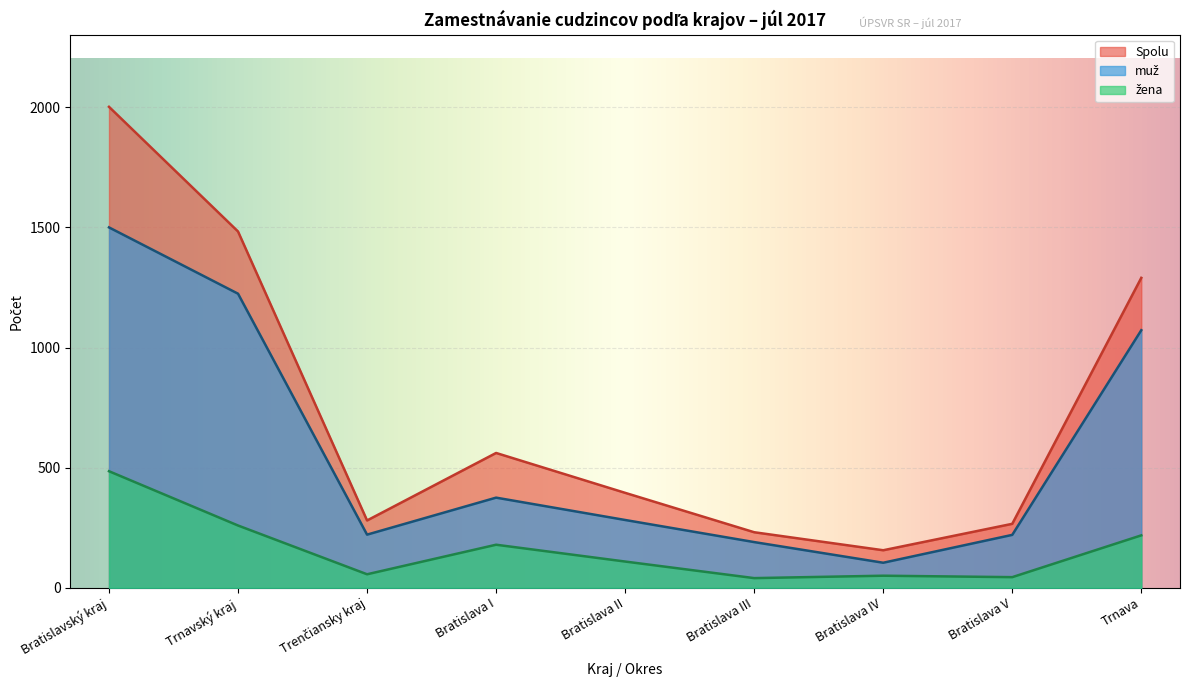

What are all the series names shown in the legend?

Spolu, muž, žena